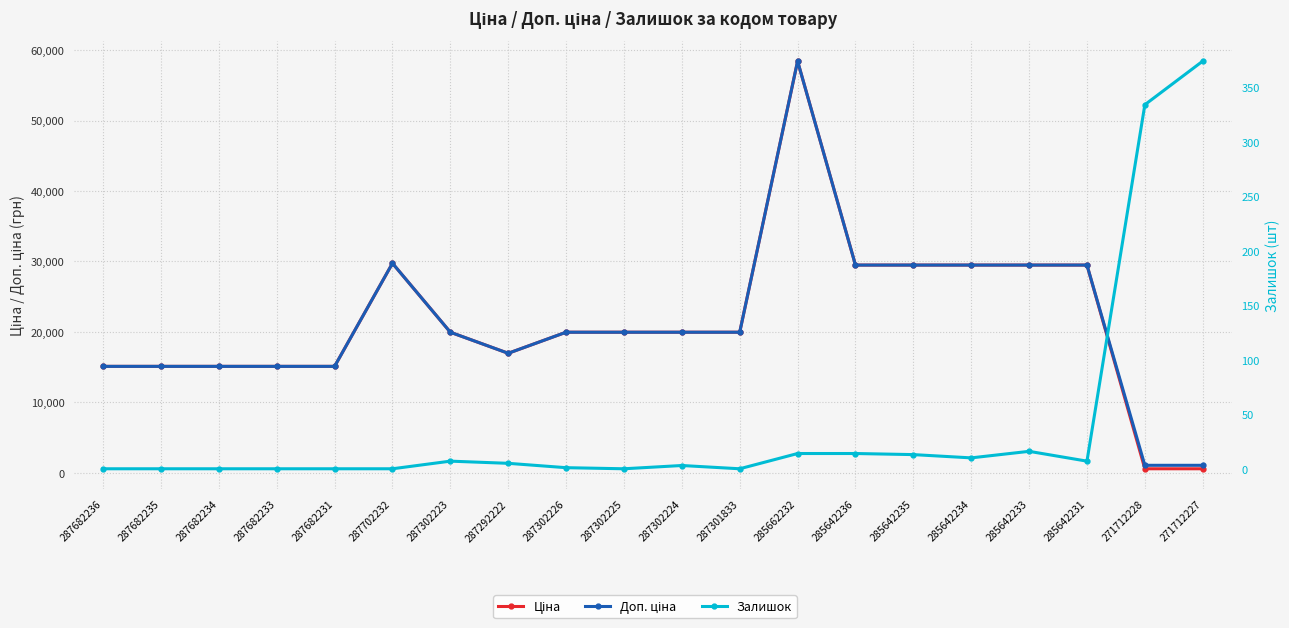

At which label does Ціна first exceed 19964?

287702232